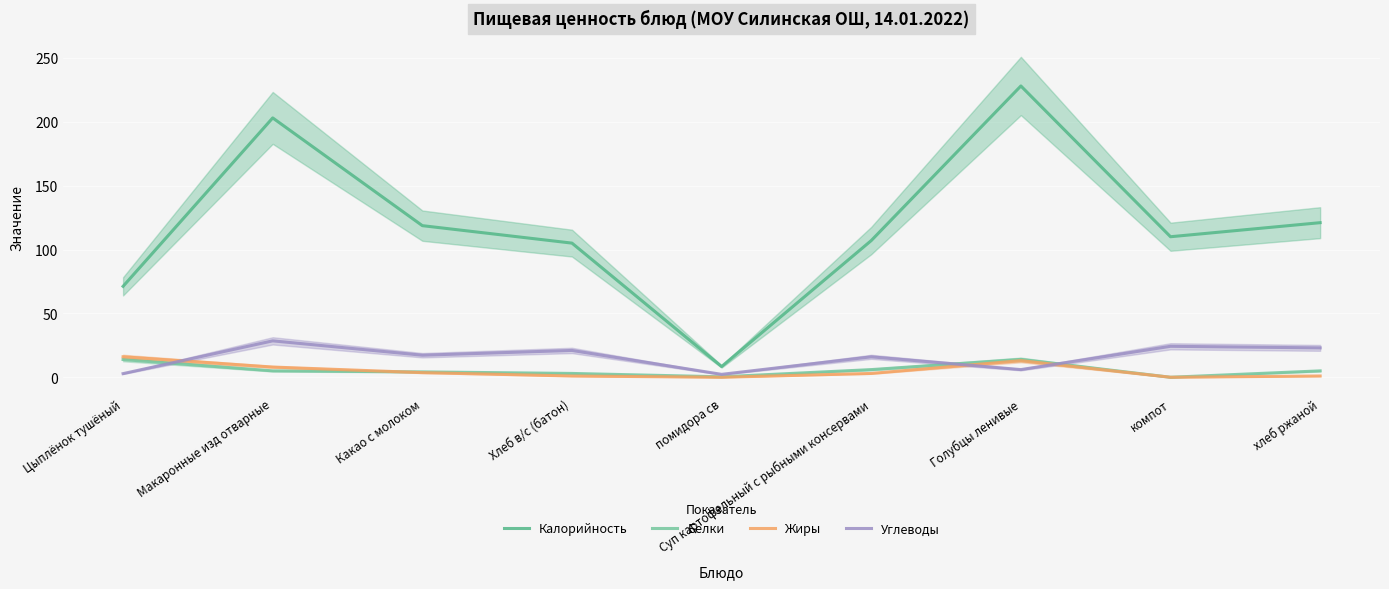

Which series has the largest total across all categories?

Калорийность